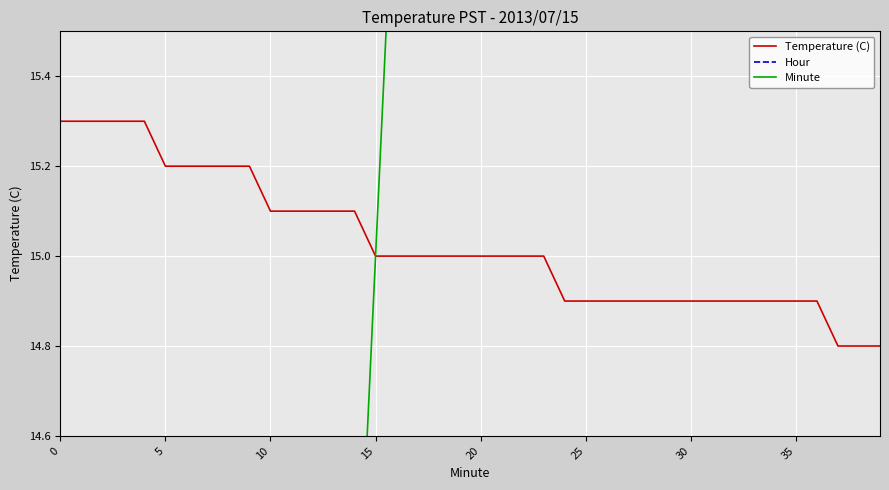

What value does the Temperature (C) series have at 31?

14.9